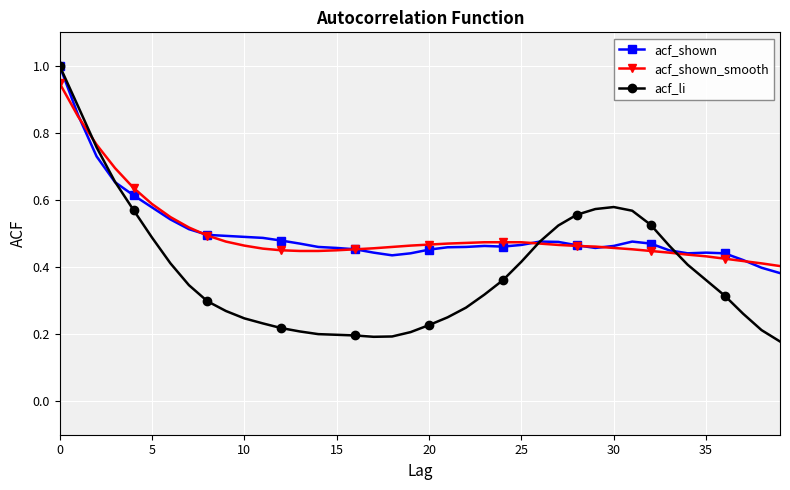

How many categories are shown in the chart?

40